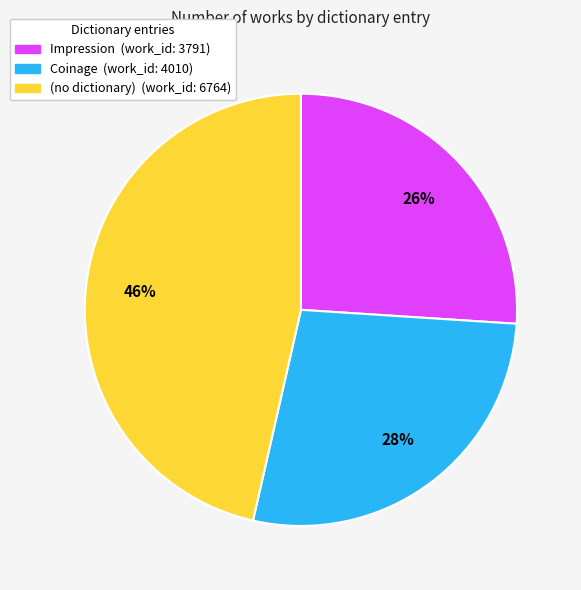

To the nearest percent, what is the combined percentage of Coinage and (no dictionary)?

74%